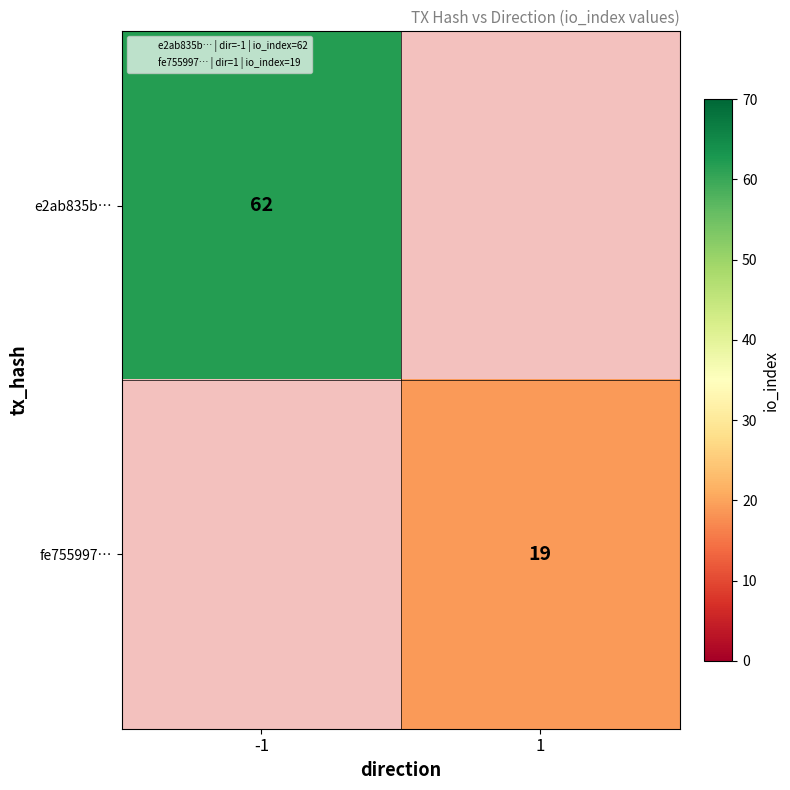

Rank the series by their average value, from highest to lowest.

e2ab835b…, fe755997…